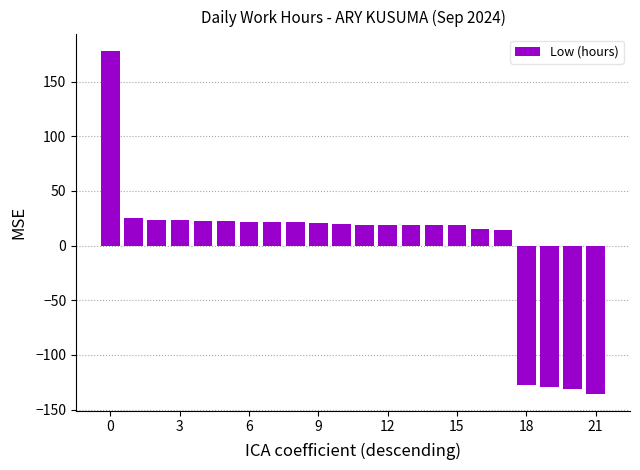

How many values are above zero?

18